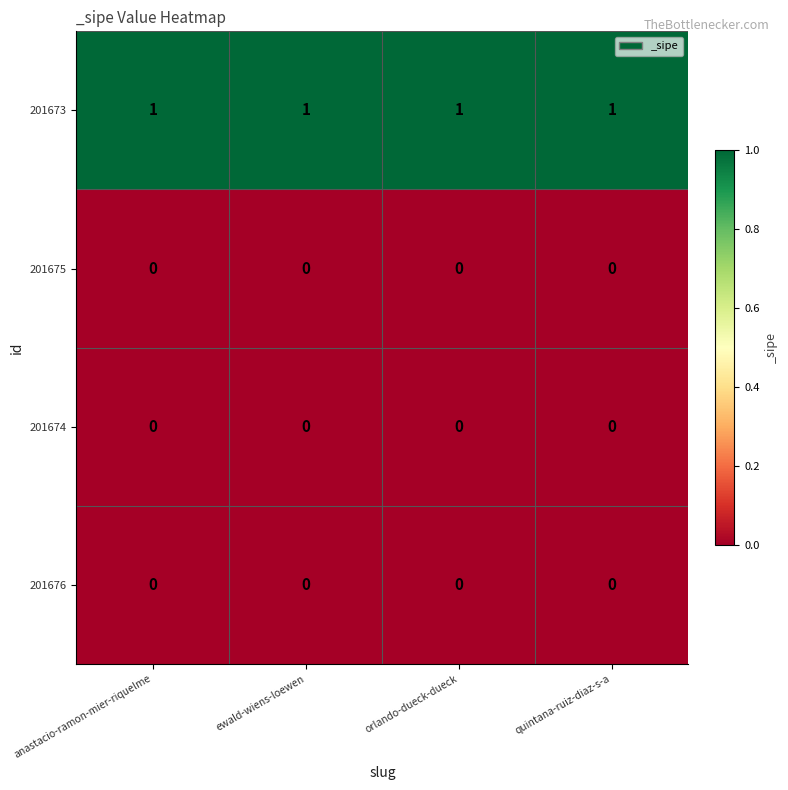

What is the total value across all series at anastacio-ramon-mier-riquelme?

1